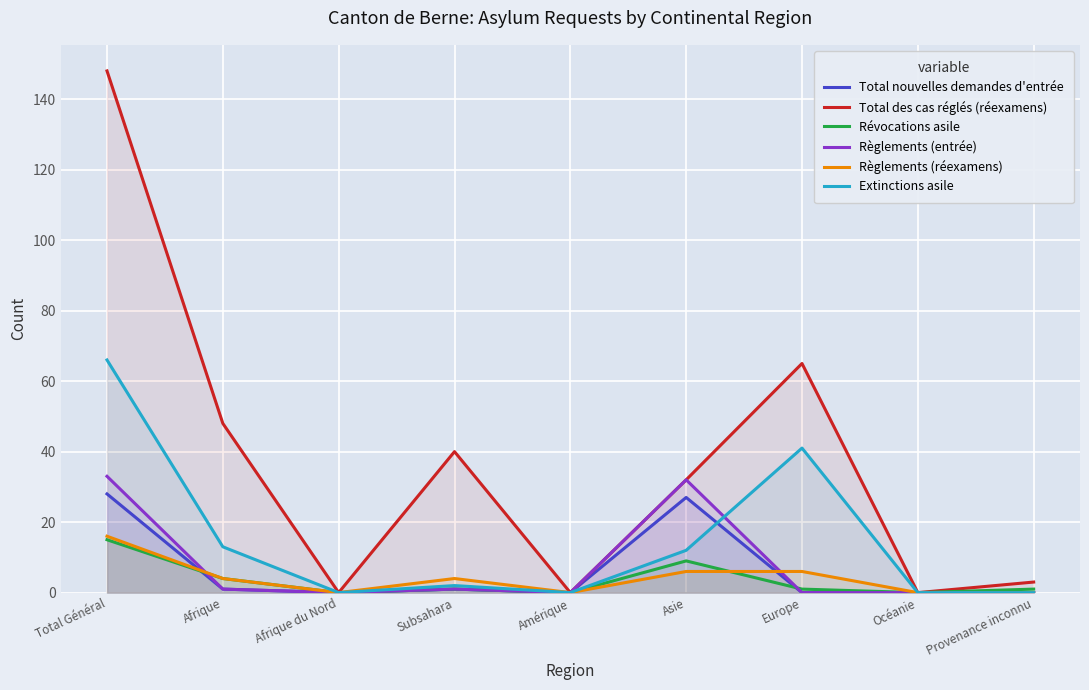

Is it true that Révocations asile equals 10 at Amérique?

False